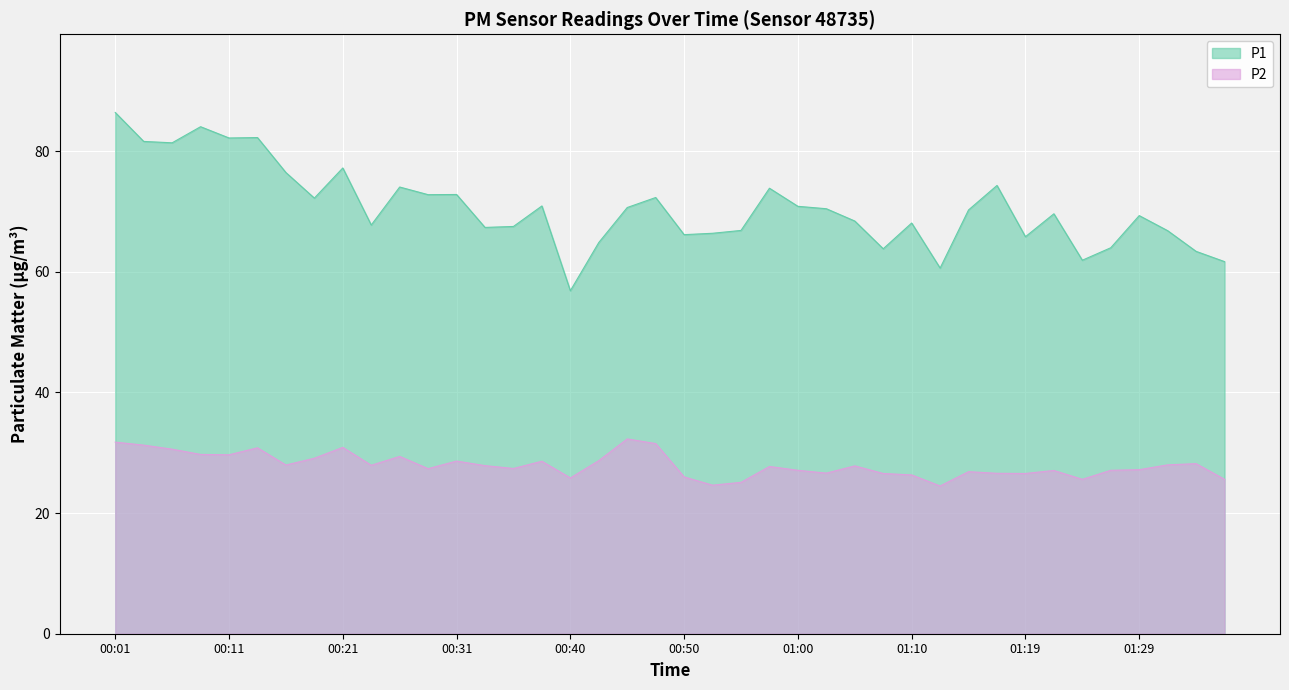

Reading right to left, what are all the values shown in this chart?

P1: 01:36=61.7	01:34=63.4	01:31=66.8	01:29=69.3	01:27=64.0	01:24=61.9	01:22=69.6	01:19=65.8	01:17=74.3	01:14=70.3	01:12=60.6	01:10=68.1	01:07=63.8	01:05=68.4	01:02=70.5	01:00=70.9	00:57=73.9	00:55=66.9	00:53=66.4	00:50=66.2	00:48=72.3	00:45=70.7	00:43=64.9	00:40=56.9	00:38=70.9	00:36=67.5	00:33=67.4	00:31=72.8	00:28=72.8	00:26=74.1	00:23=67.8	00:21=77.2	00:18=72.2	00:16=76.5	00:14=82.3	00:11=82.2	00:09=84.1	00:06=81.4	00:04=81.6	00:01=86.4
P2: 01:36=25.6	01:34=28.2	01:31=28.0	01:29=27.2	01:27=27.1	01:24=25.6	01:22=27.1	01:19=26.6	01:17=26.6	01:14=26.9	01:12=24.5	01:10=26.3	01:07=26.6	01:05=27.8	01:02=26.6	01:00=27.1	00:57=27.7	00:55=25.1	00:53=24.6	00:50=26.0	00:48=31.5	00:45=32.3	00:43=28.7	00:40=25.8	00:38=28.6	00:36=27.4	00:33=27.9	00:31=28.6	00:28=27.4	00:26=29.4	00:23=27.9	00:21=30.9	00:18=29.1	00:16=28.0	00:14=30.8	00:11=29.7	00:09=29.7	00:06=30.6	00:04=31.3	00:01=31.8